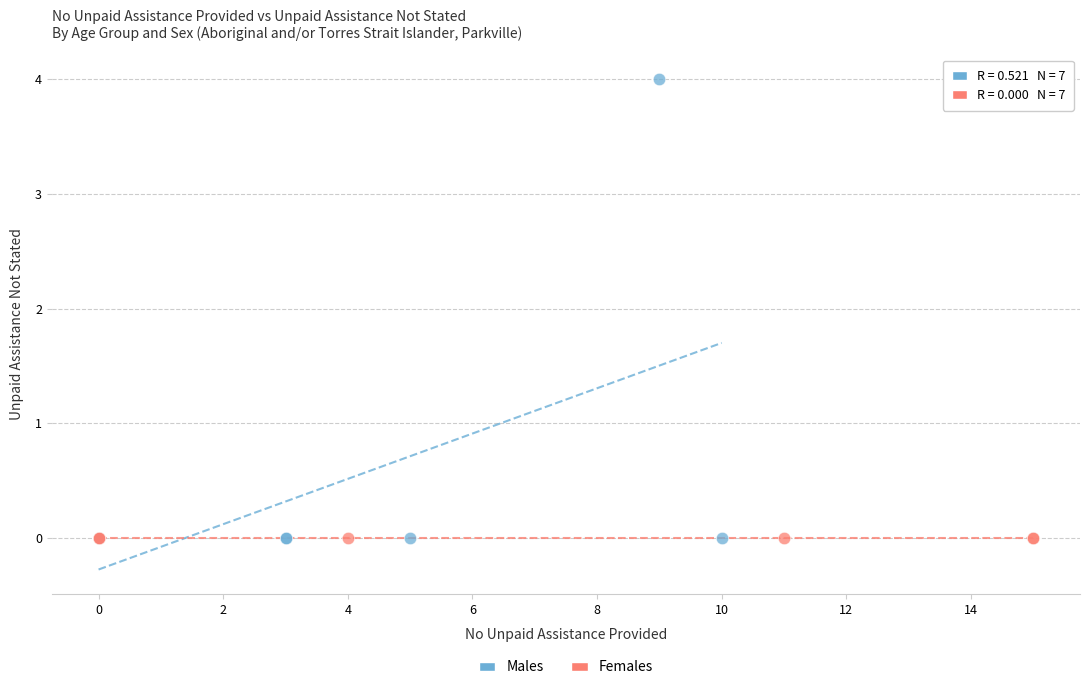

Which series contains the highest Y value?

Males